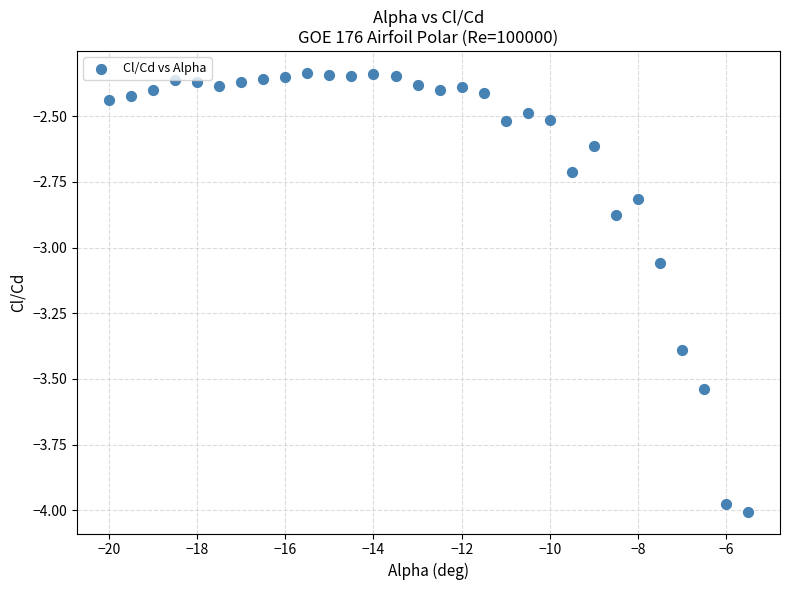

What is the range of X values (max minus min)?

14.5